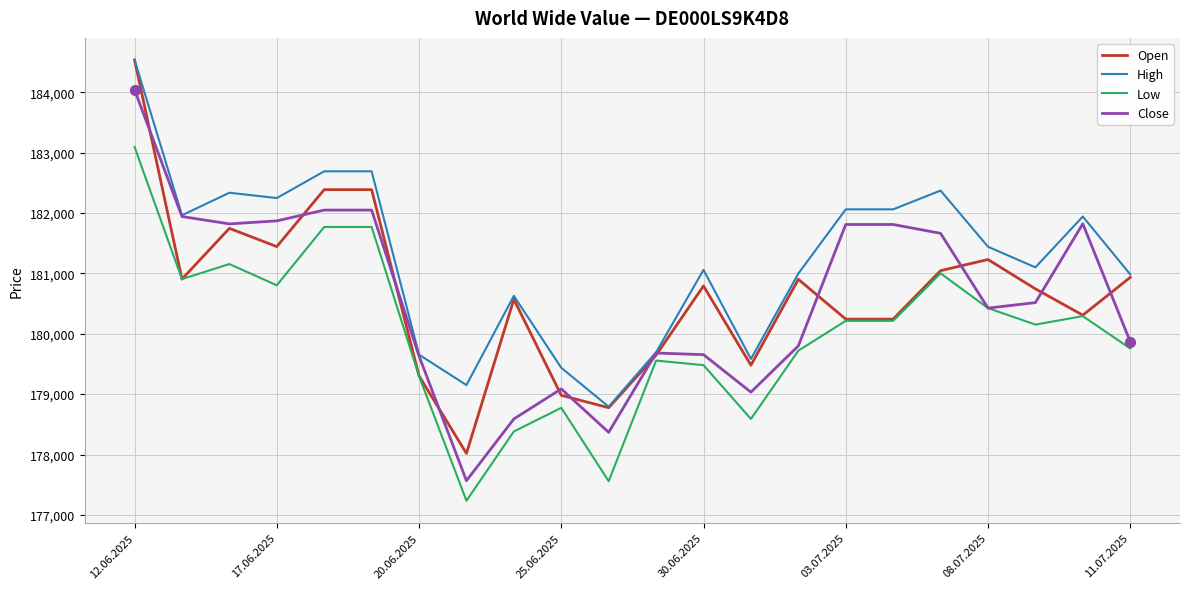

Which series has the largest total across all categories?

High